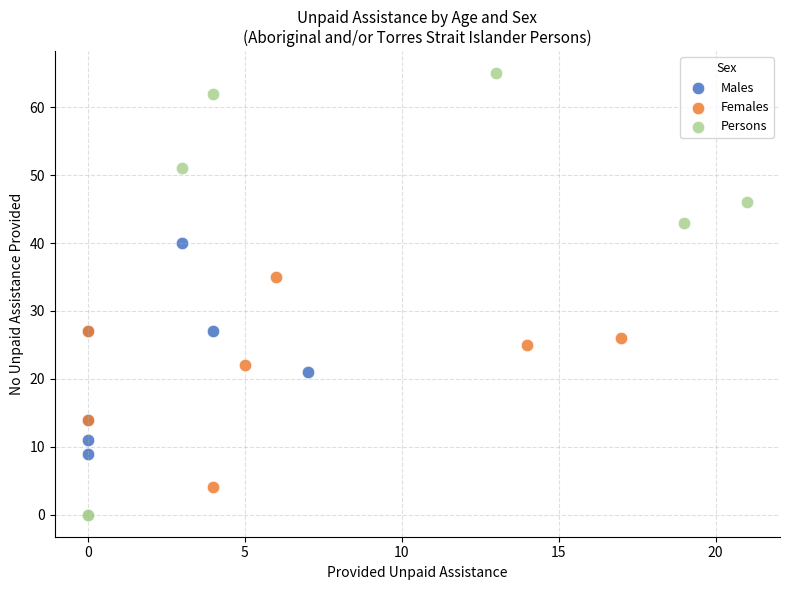

Which series reaches the minimum Y coordinate?

Persons